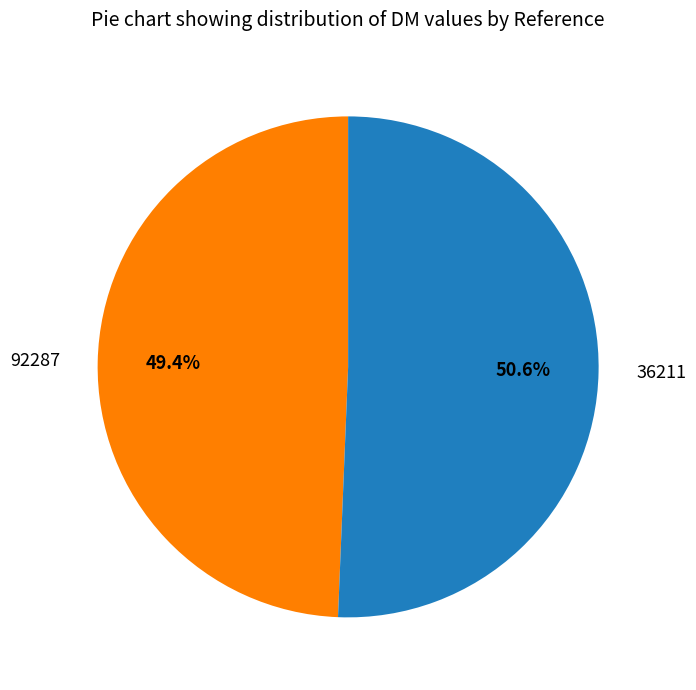

Rank the categories by value from lowest to highest.

92287, 36211